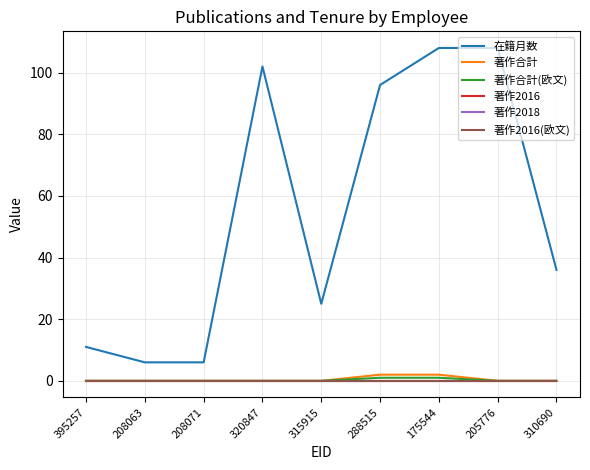

What are all the series names shown in the legend?

在籍月数, 著作合計, 著作合計(欧文), 著作2016, 著作2018, 著作2016(欧文)